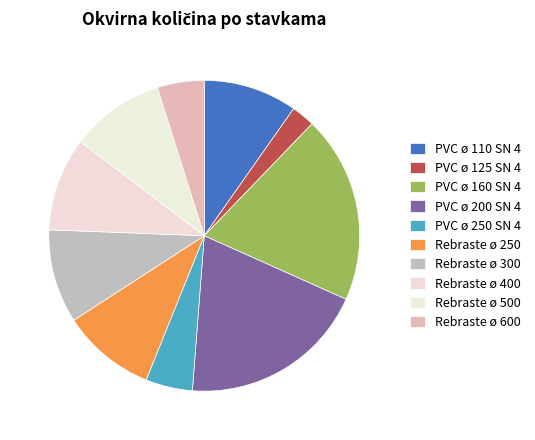

Count the number of slices in the pie.

10